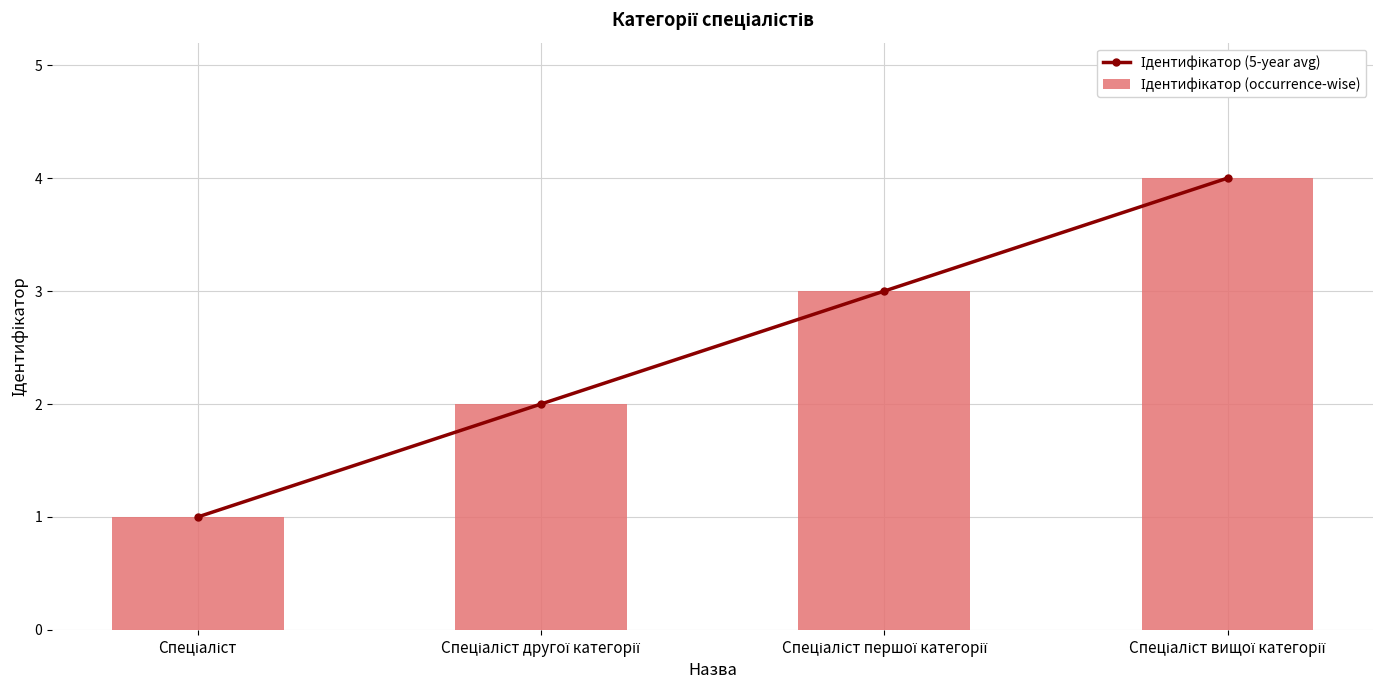

What is the minimum value shown in the chart?

1